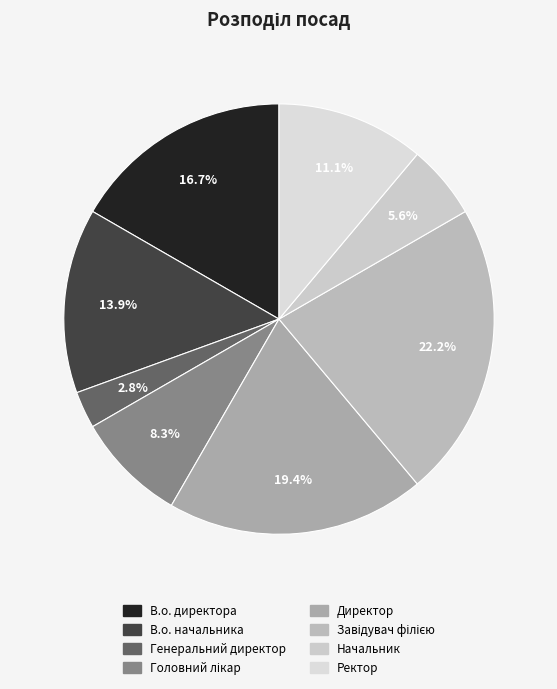

Is Головний лікар the majority of the pie?

No